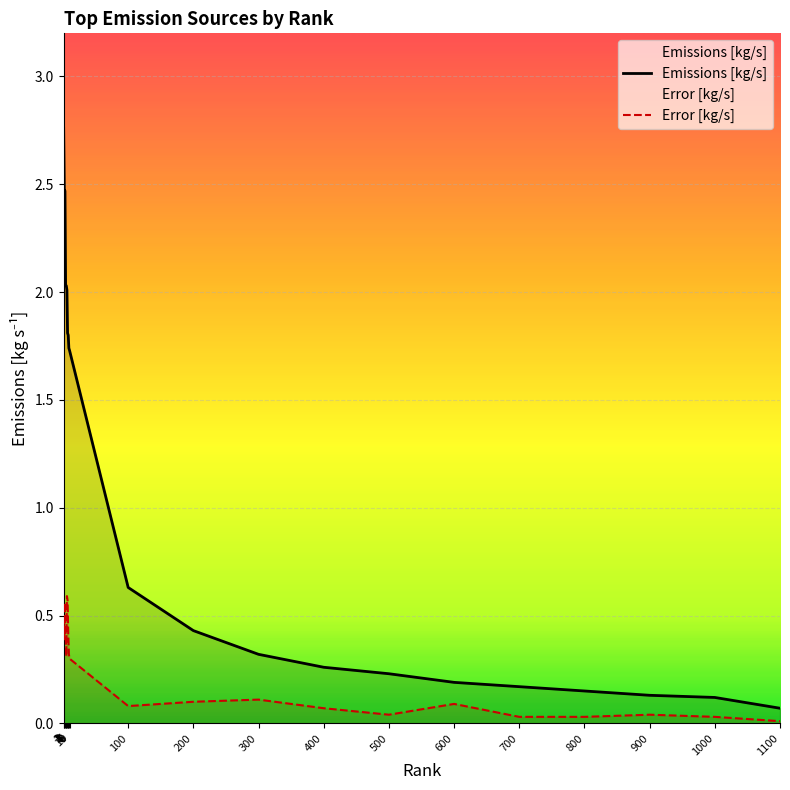

What is the sum of all Error [kg/s] values?

5.0